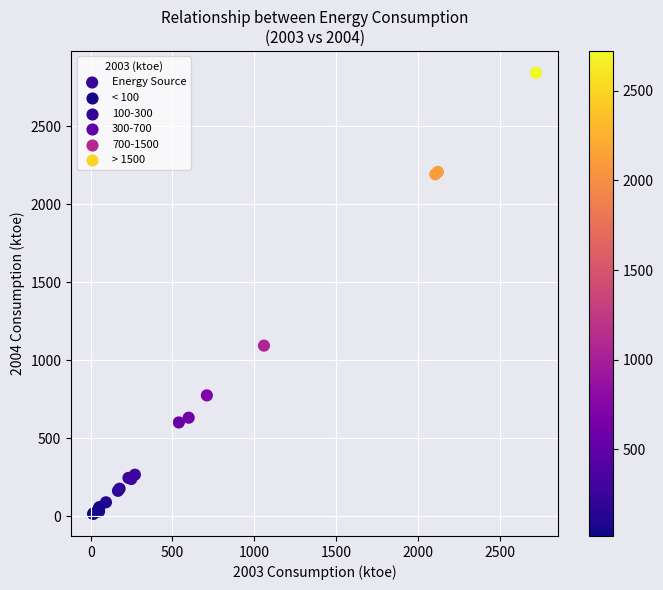

What Y value in the scatter plot is closest to 1428?

1093.6